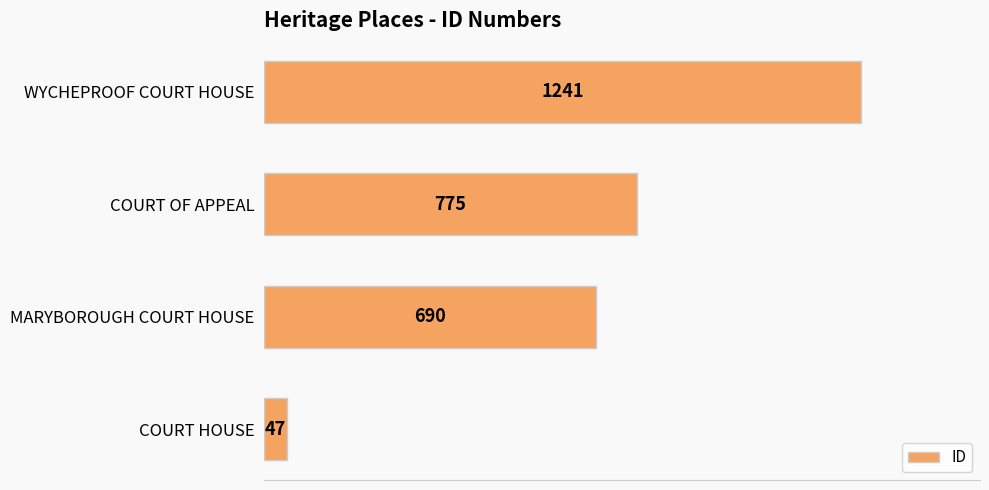

What is the maximum value shown in the chart?

1241